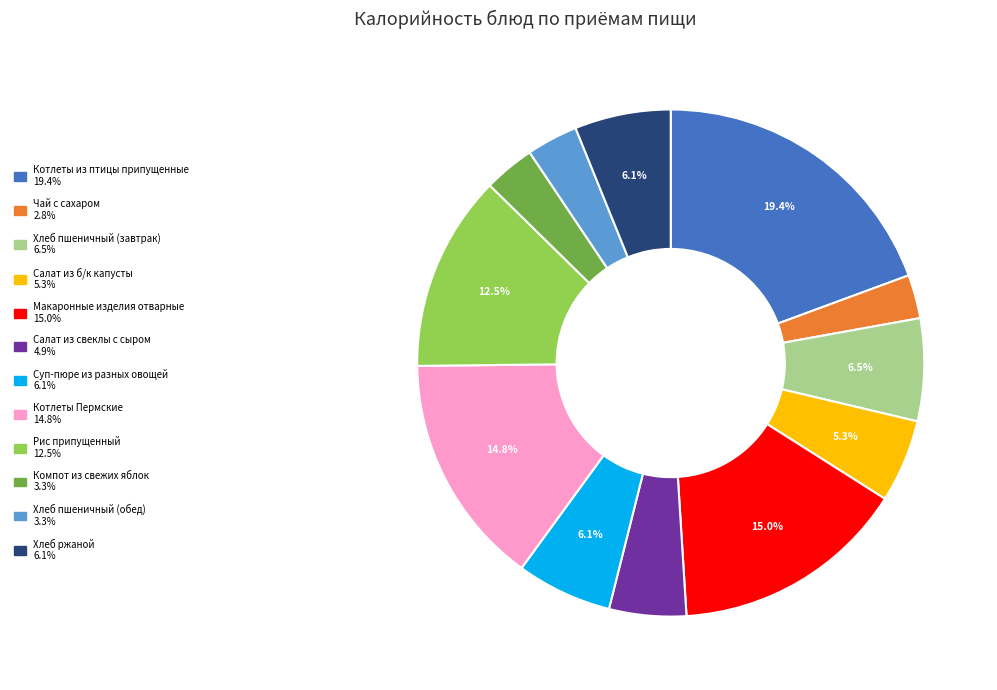

What is the largest slice in the pie chart?

Котлеты из птицы припущенные